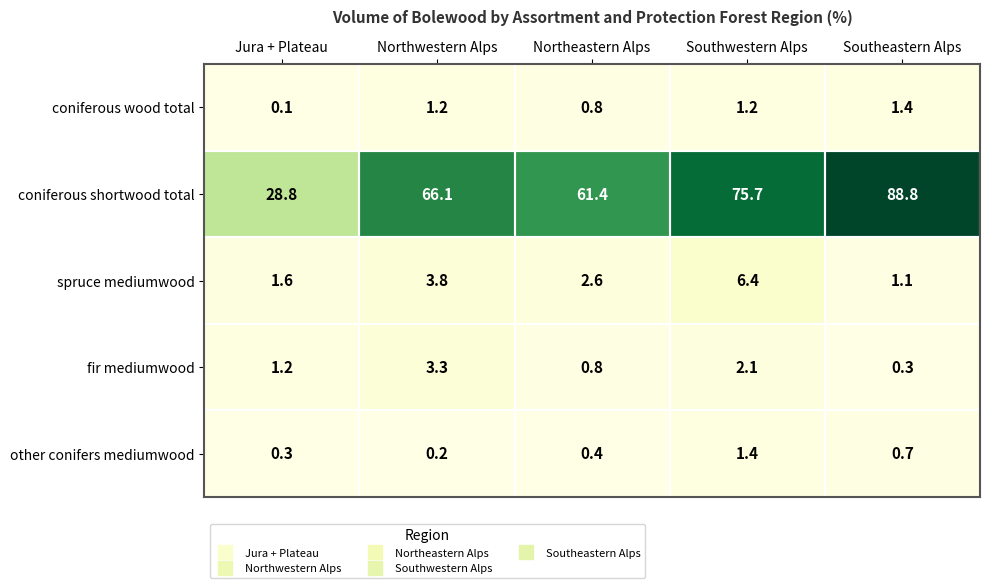

What is the greatest value displayed?

88.8